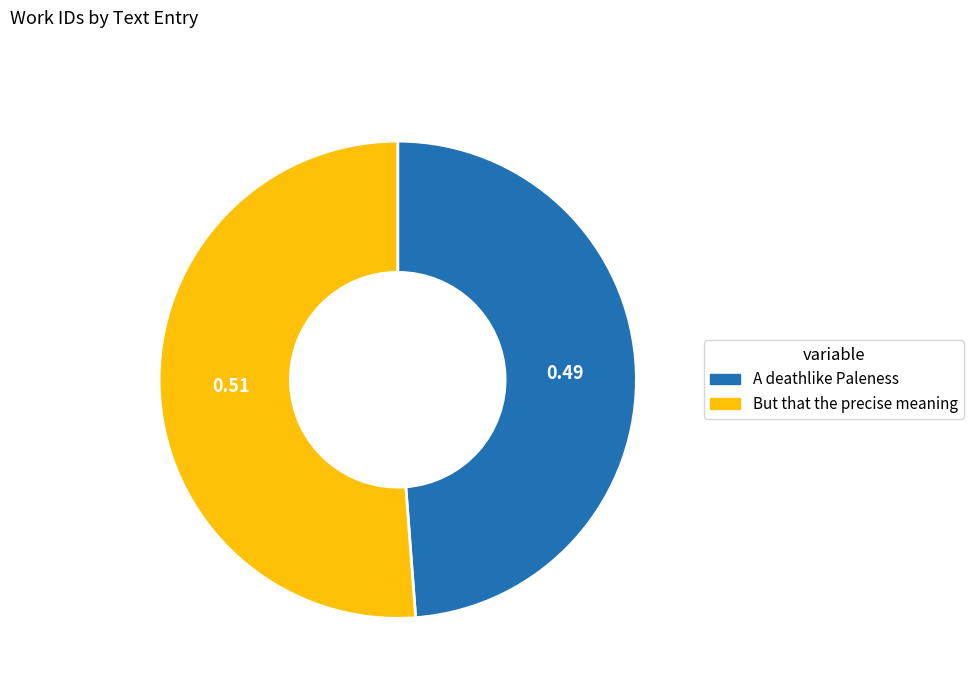

What is the smallest slice in the pie chart?

A deathlike Paleness